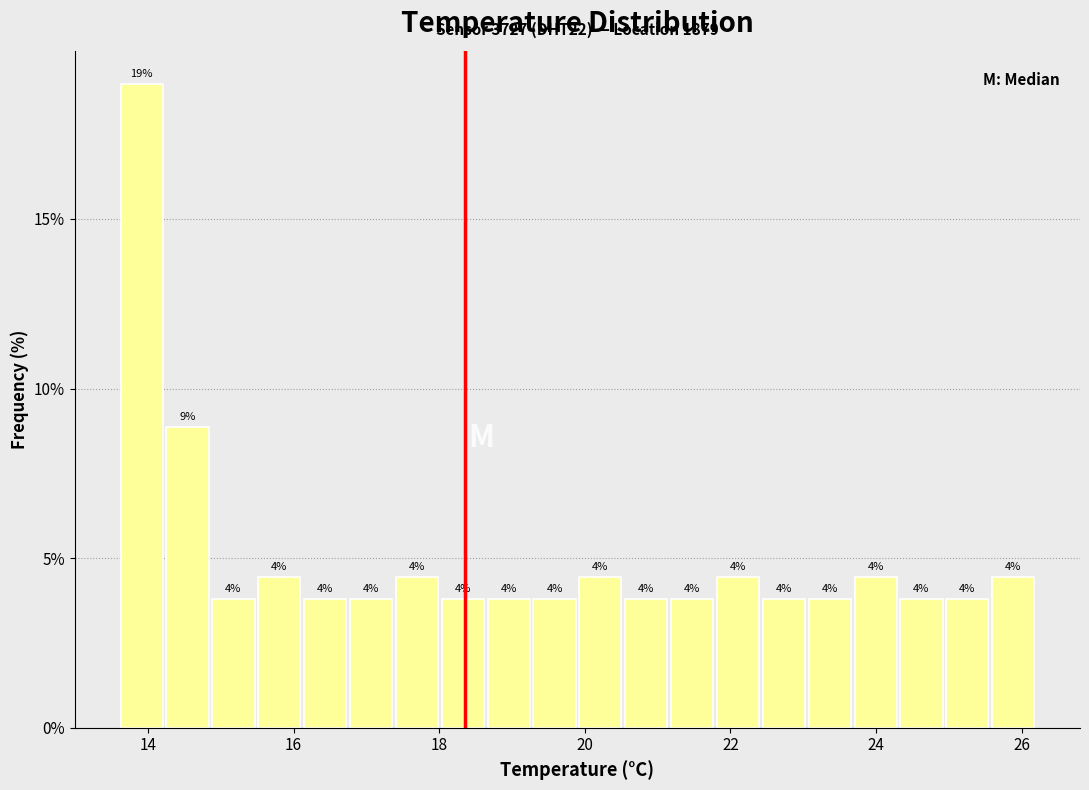

Read against the x-axis, roughly where is the centre of the tallest bar?

14.0